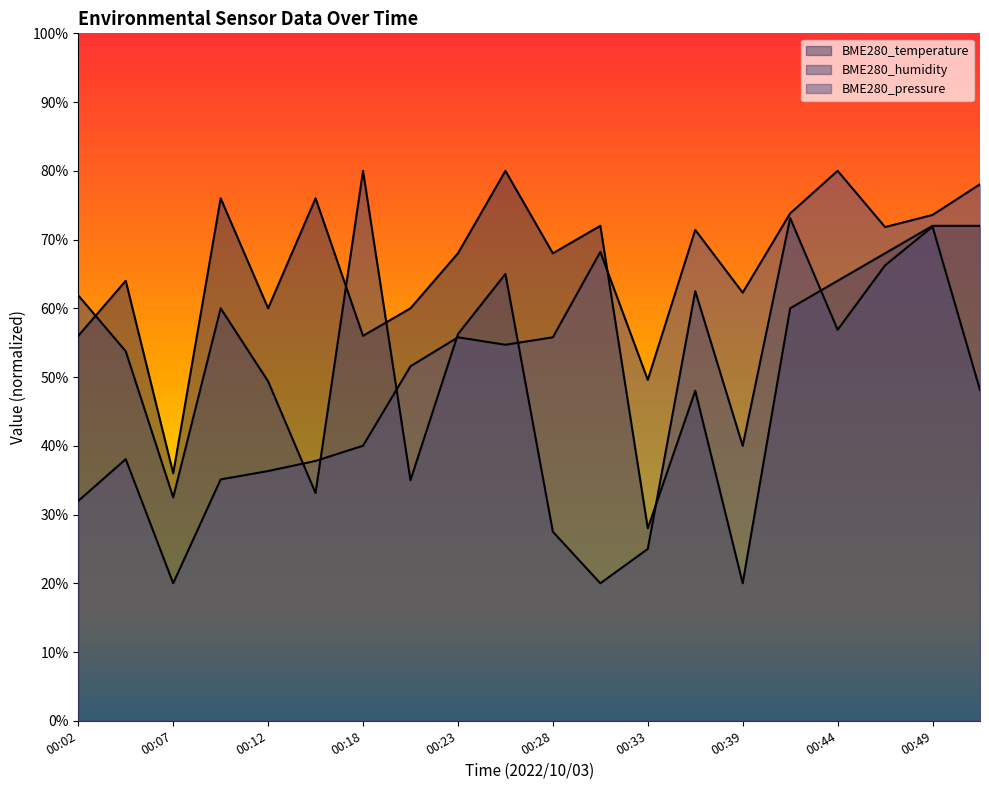

Reading left to right, list all the values displayed in this chart.

BME280_temperature: 56.0	64.0	36.0	76.0	60.0	76.0	56.0	60.0	68.0	80.0	68.0	72.0	28.0	48.0	20.0	60.0	64.0	68.0	72.0	72.0
BME280_humidity: 61.9	53.8	32.5	60.0	49.4	33.1	80.0	35.0	56.3	65.0	27.5	20.0	25.0	62.5	40.0	73.1	56.9	66.3	71.9	48.1
BME280_pressure: 32.0	38.1	20.0	35.1	36.3	37.8	40.0	51.6	55.8	54.7	55.8	68.2	49.6	71.4	62.3	73.8	80.0	71.8	73.6	78.0